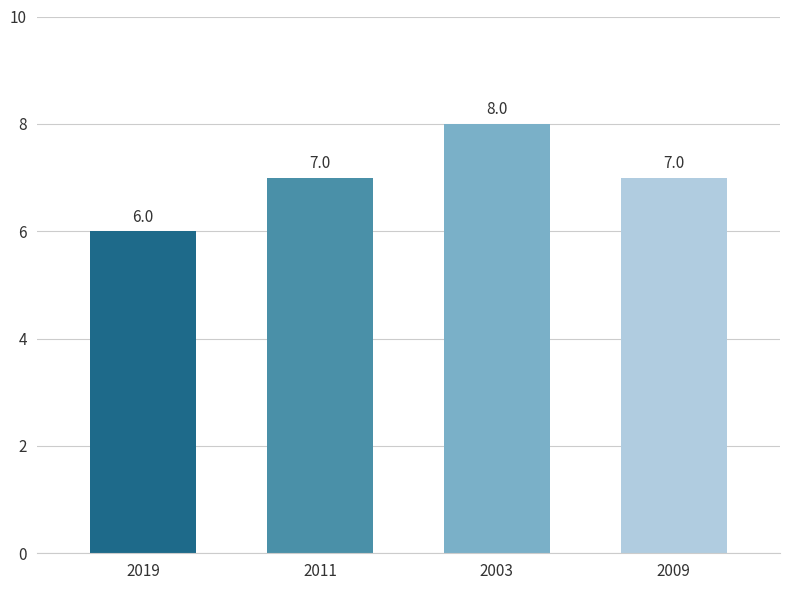

The chart shows a value of 11 at 2009. True or false?

False